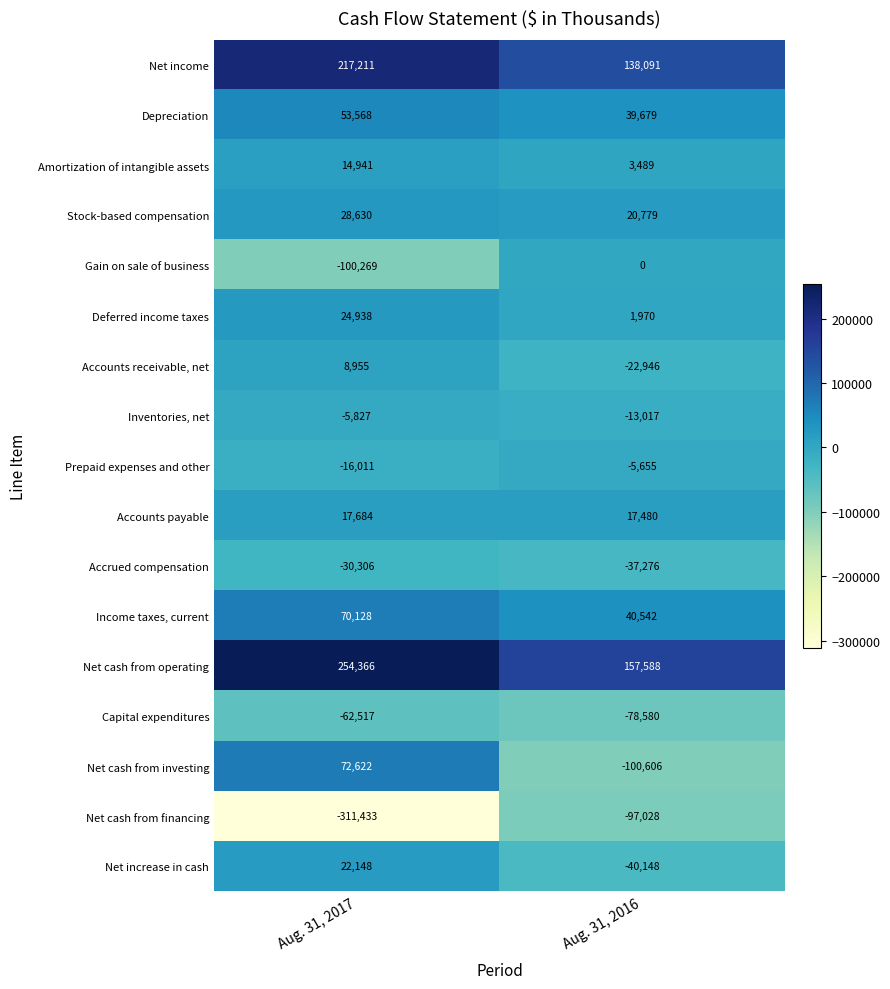

What is the total value across all series at Aug. 31, 2016?

24362